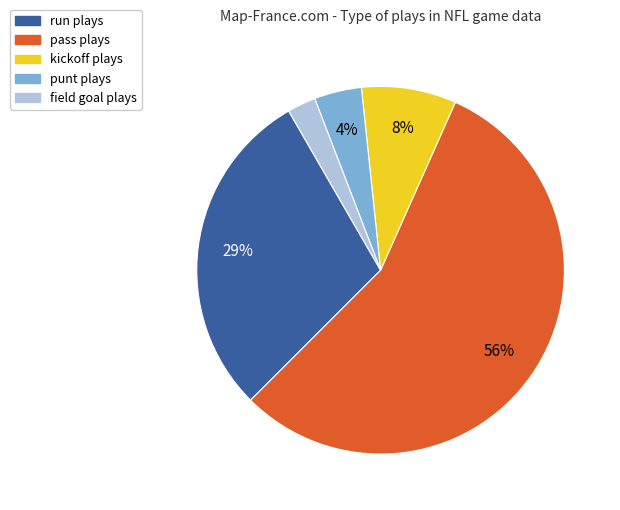

To the nearest percent, what is the average slice percentage?

20%